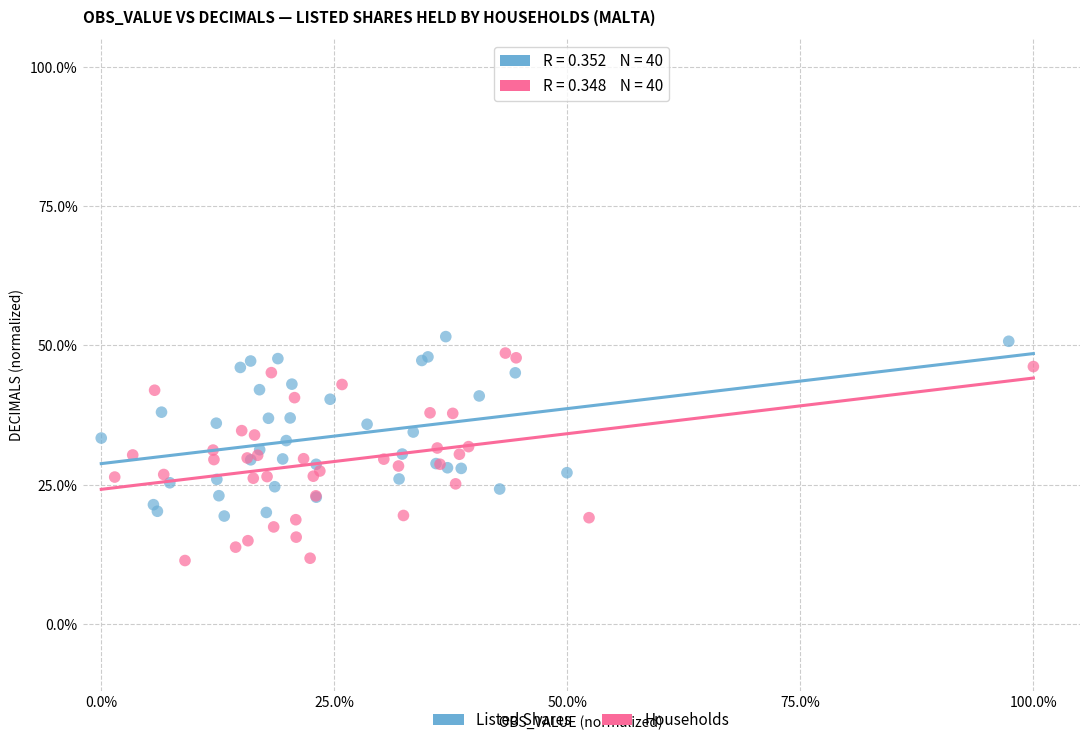

Which series reaches the maximum Y coordinate?

Listed Shares